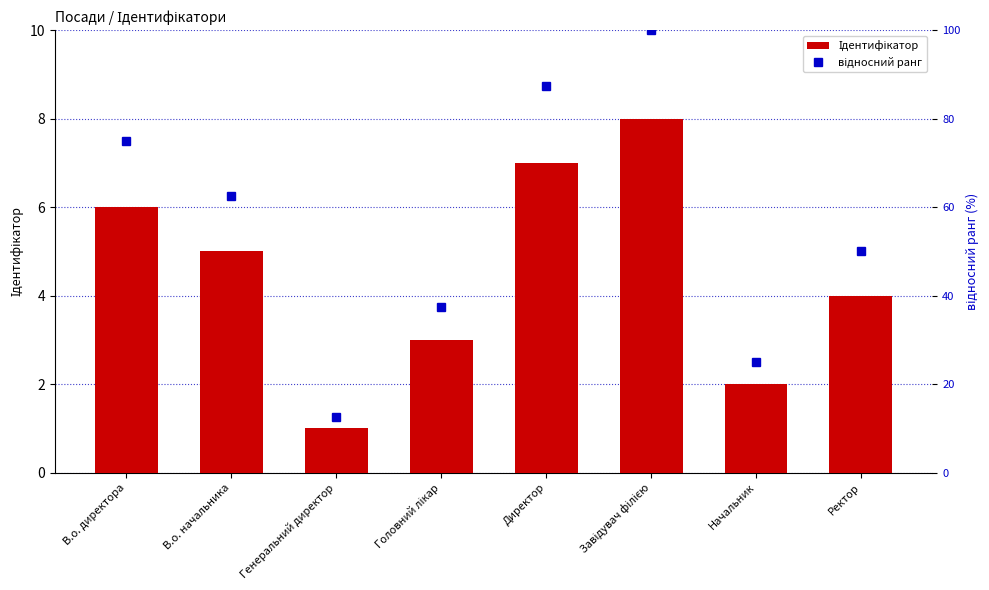

Rank the series at Директор from lowest to highest value.

Ідентифікатор, відносний ранг